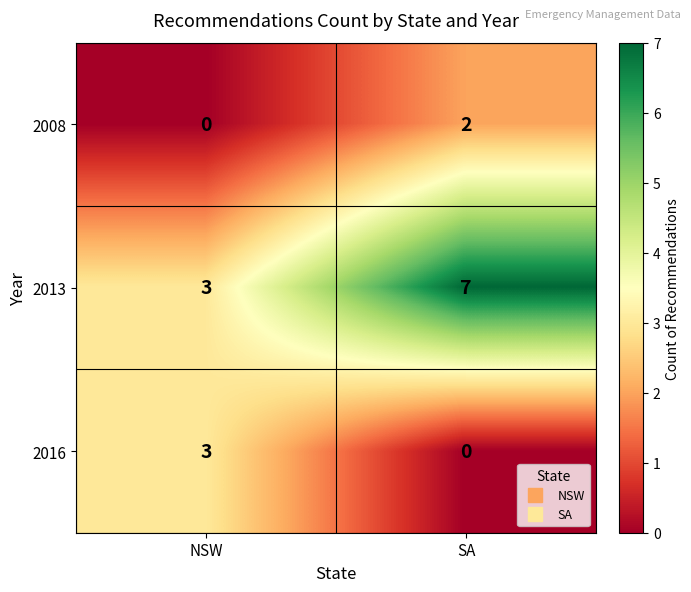

Which series has the widest spread of values?

2013